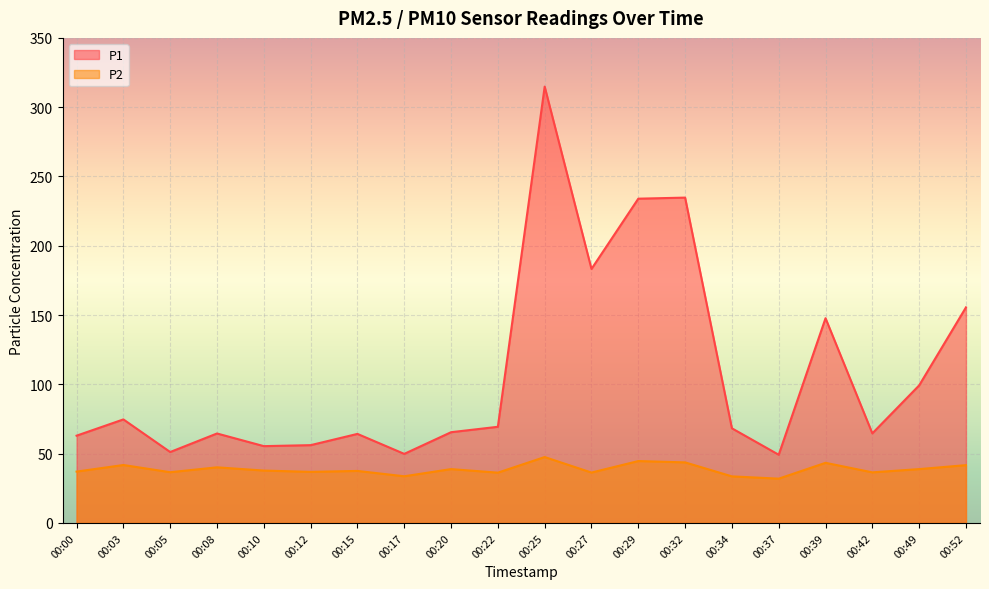

How many interior local valleys does the P2 series have?

7